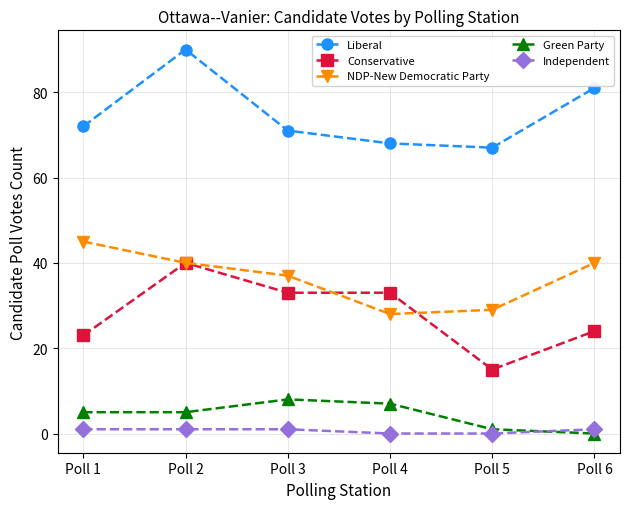

True or false: Conservative and Independent intersect in this chart.

False